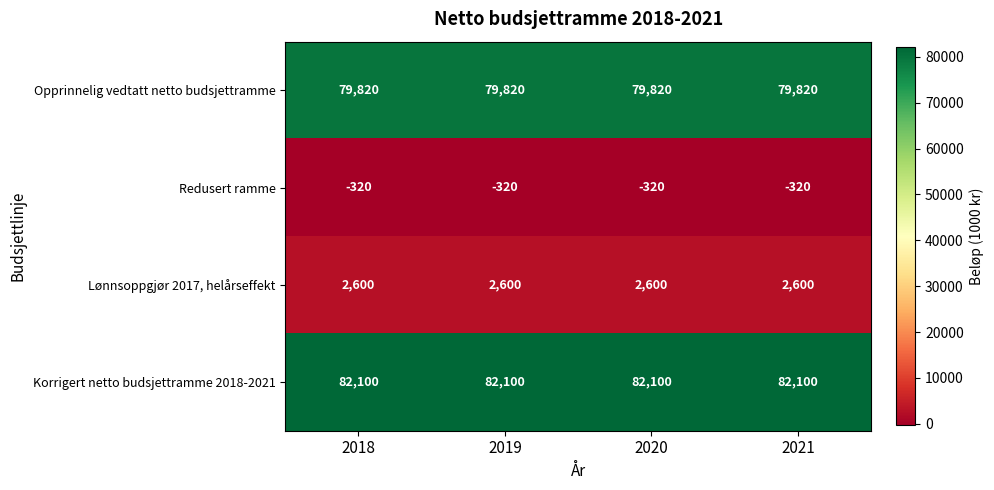

What is the total value across all series at 2018?

164200